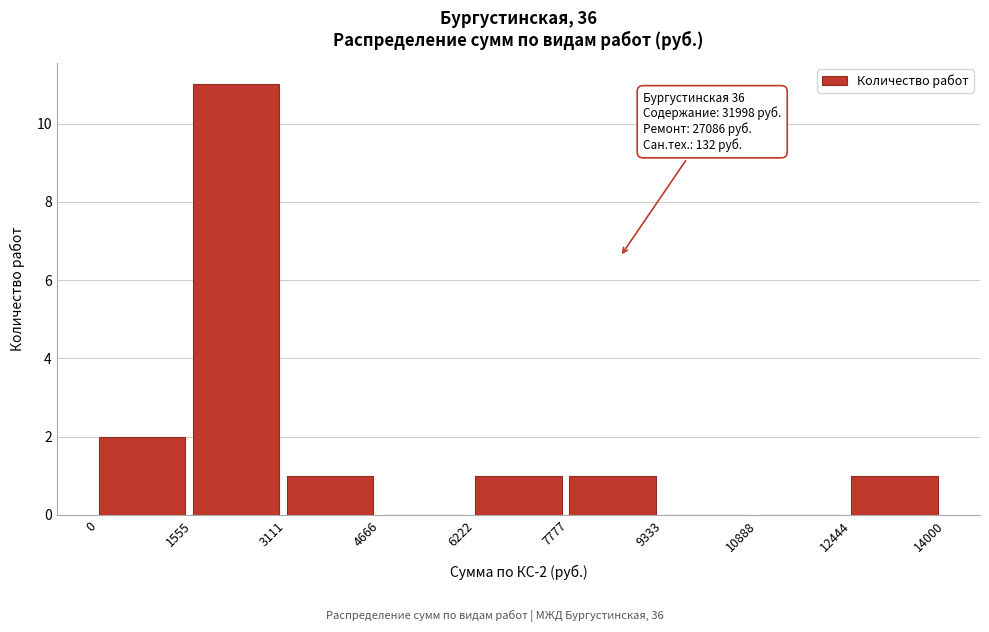

Over which range of the x-axis is the bar tallest?

1555 to 3111